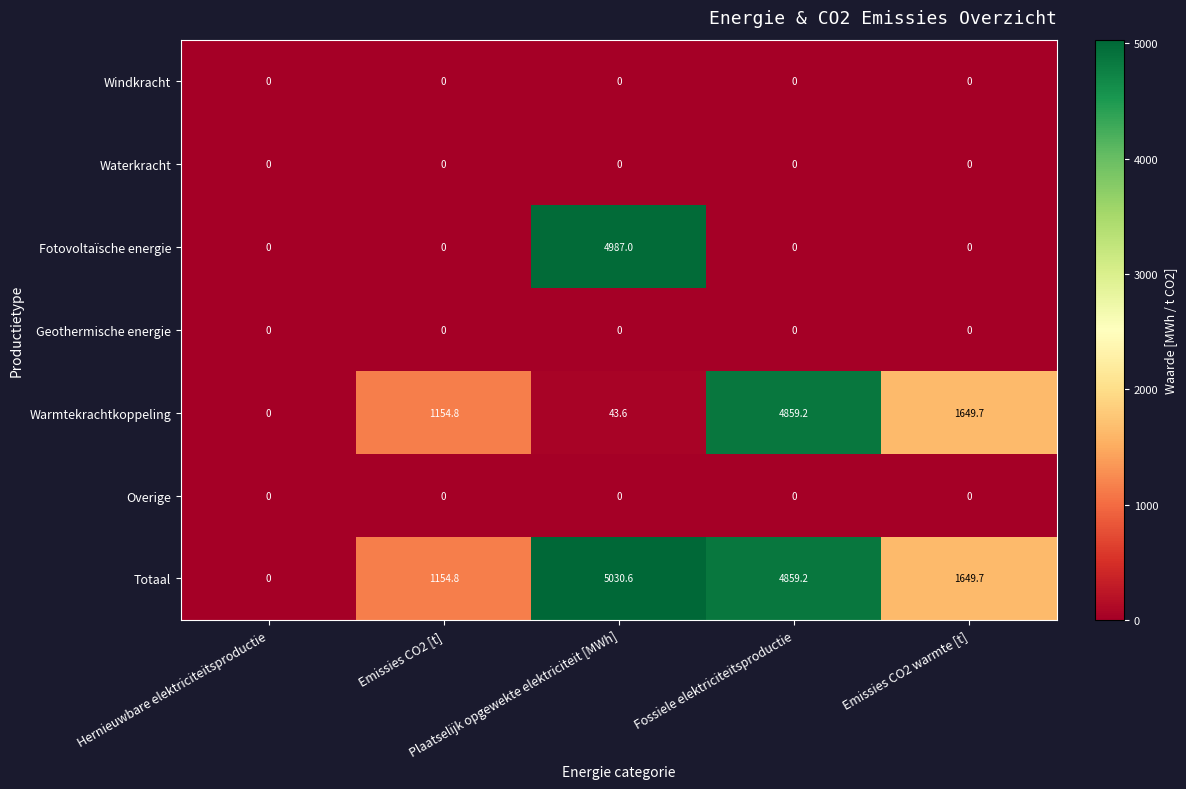

Which series has the widest spread of values?

Totaal